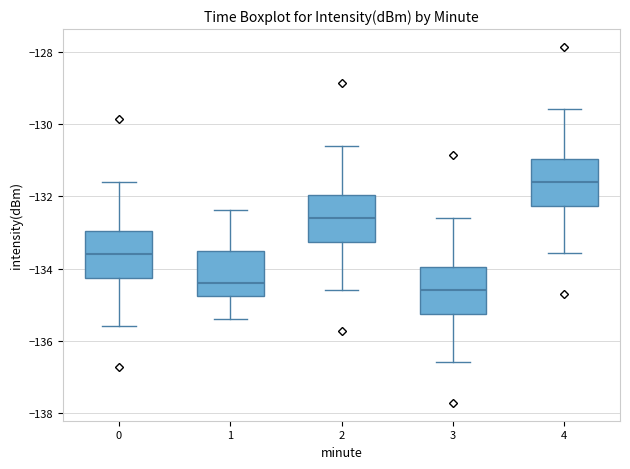

Reading left to right, read every box against the y-axis: the position of its median line, the range the box covers, and the ends of its whiskers. The values are not printed on the chart, so give them approximately, as read against the axis.

0: median -133.6, box -134.2 to -133.0, whiskers -135.6 to -131.6
1: median -134.4, box -134.8 to -133.6, whiskers -135.4 to -132.4
2: median -132.6, box -133.2 to -132.0, whiskers -134.6 to -130.6
3: median -134.6, box -135.2 to -134.0, whiskers -136.6 to -132.6
4: median -131.6, box -132.2 to -131.0, whiskers -133.6 to -129.6